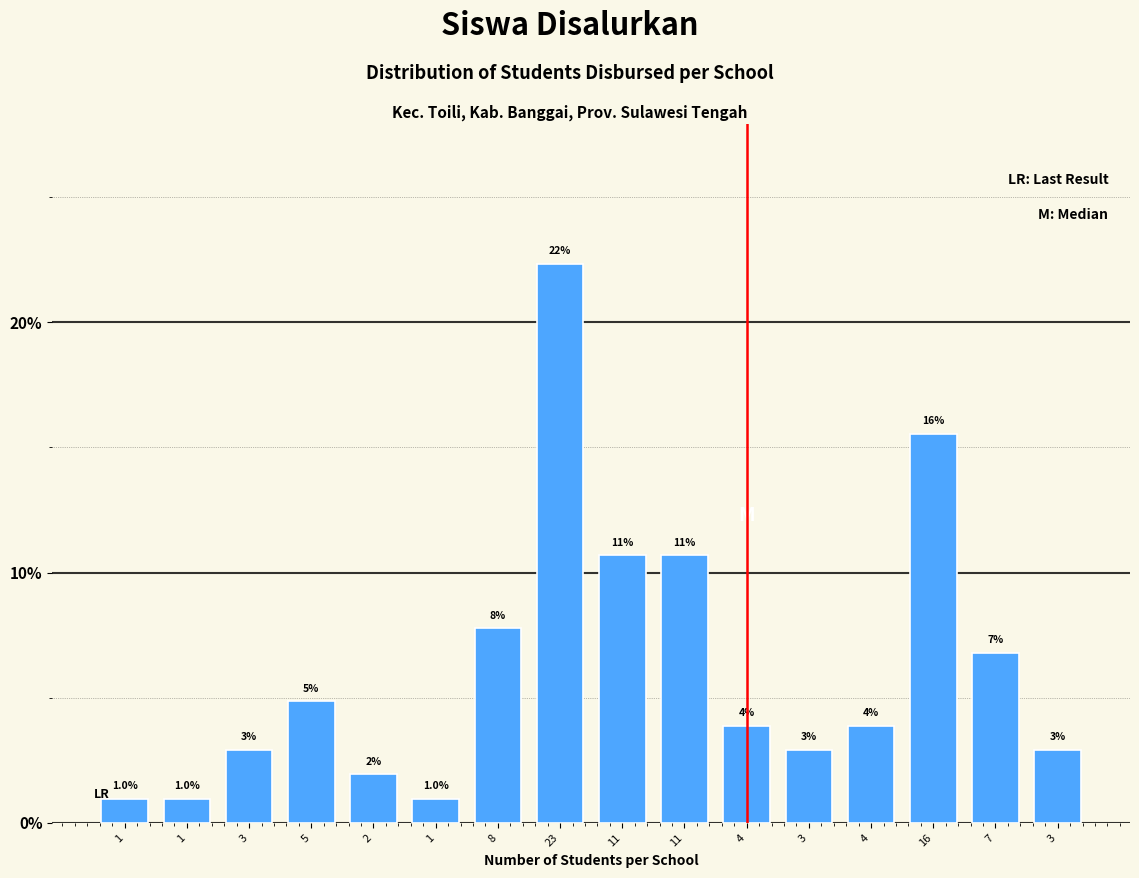

How many bars are there in total?

16